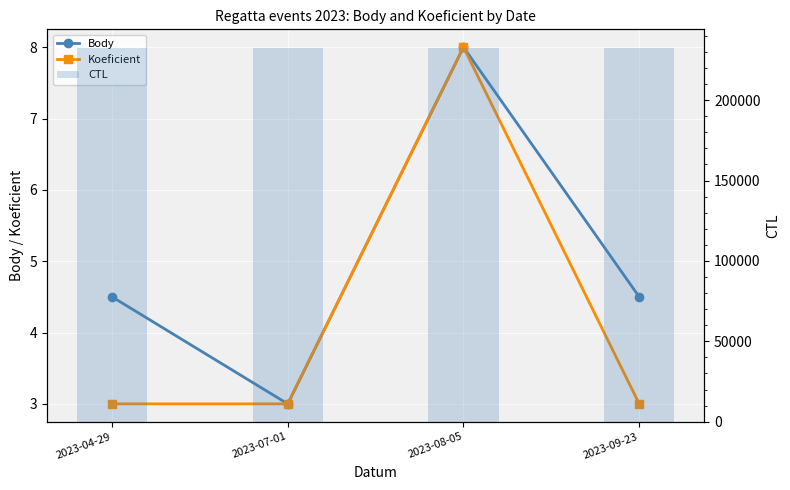

At which label does CTL first exceed 232429?

2023-09-23